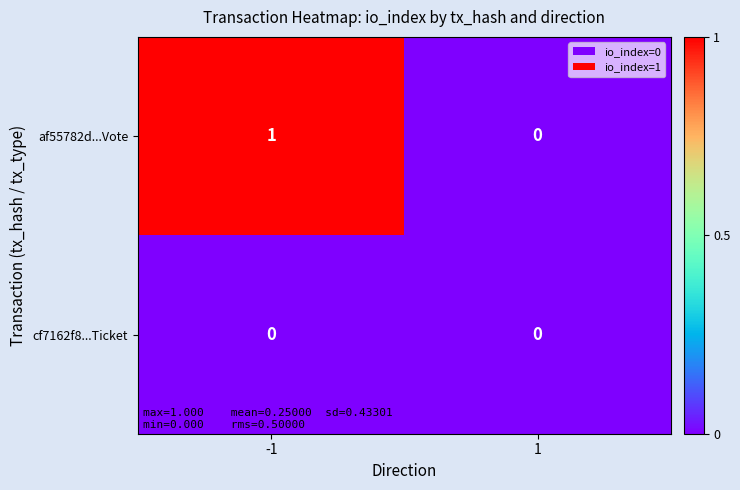

Count the number of data series in this chart.

2